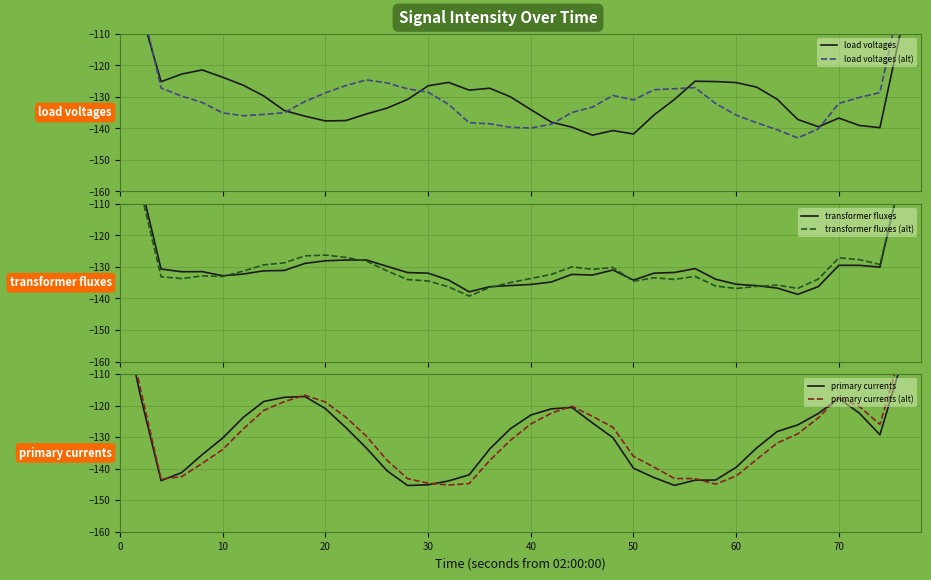

The value of primary currents at 21 is -166.0. True or false?

False